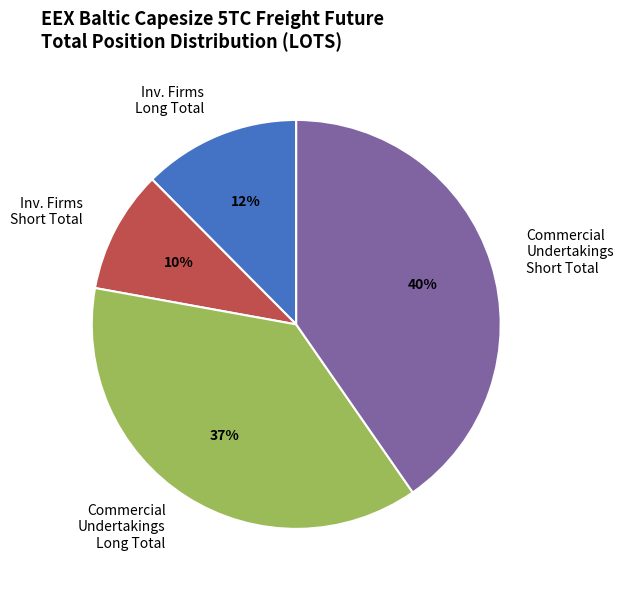

Count the number of slices in the pie.

4